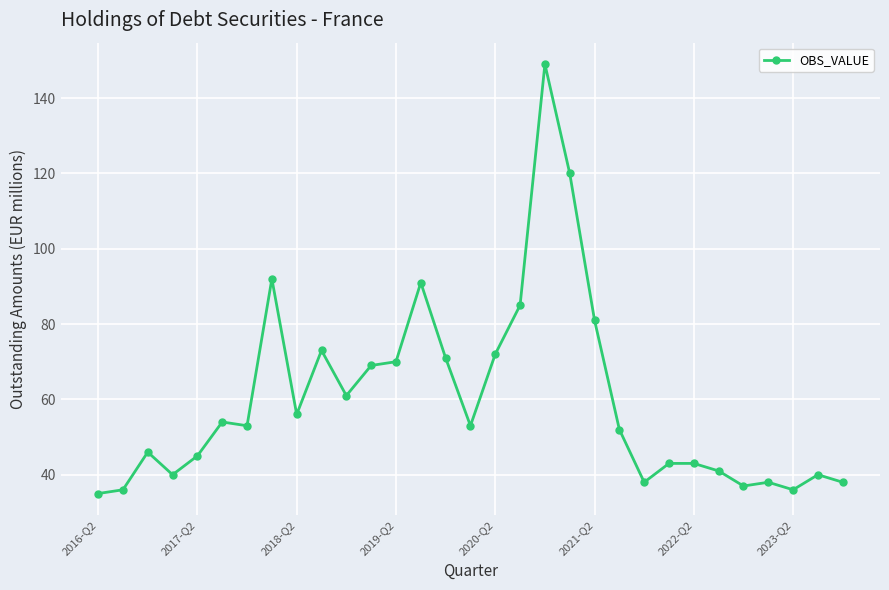

What is the value of the 2nd point from the left?

36